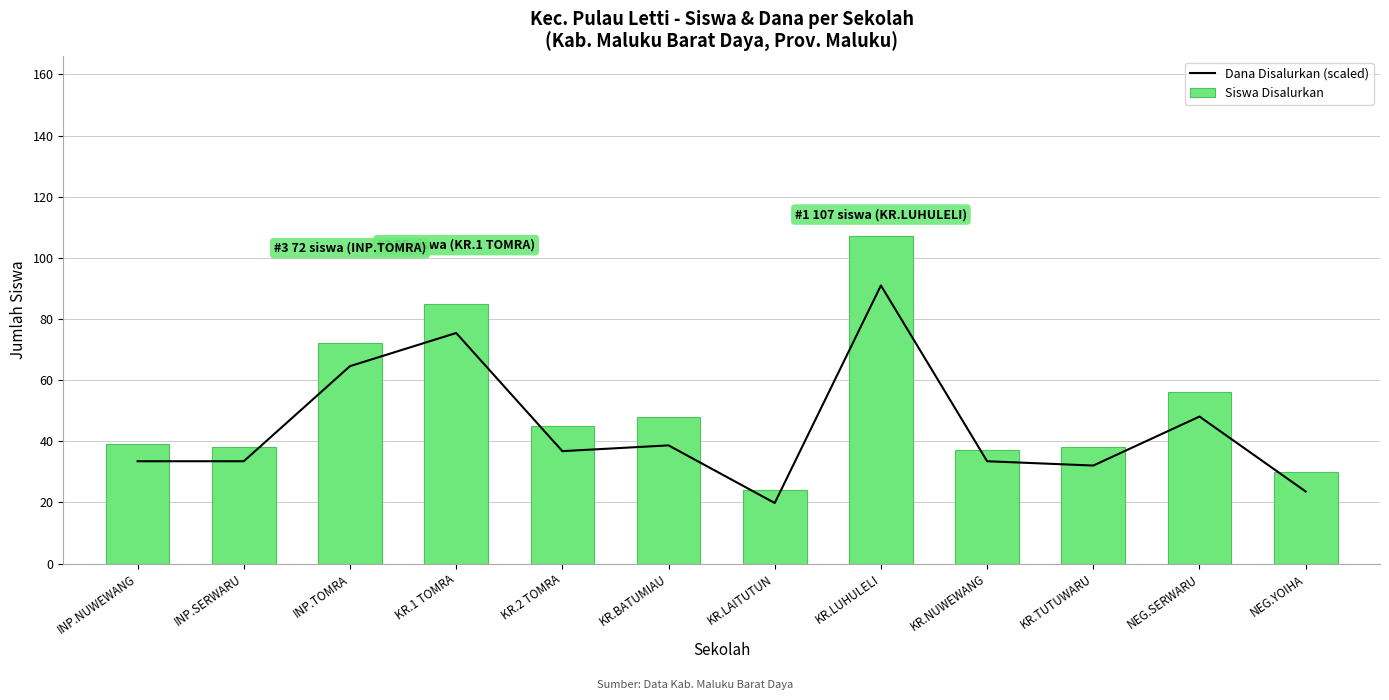

How many distinct data groups are displayed?

2